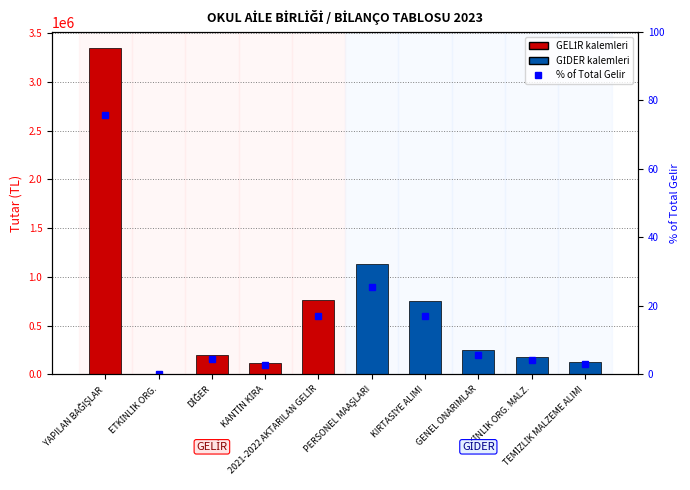

What is the ratio of the value at KANTİN KİRA to the value at DİĞER?

0.6